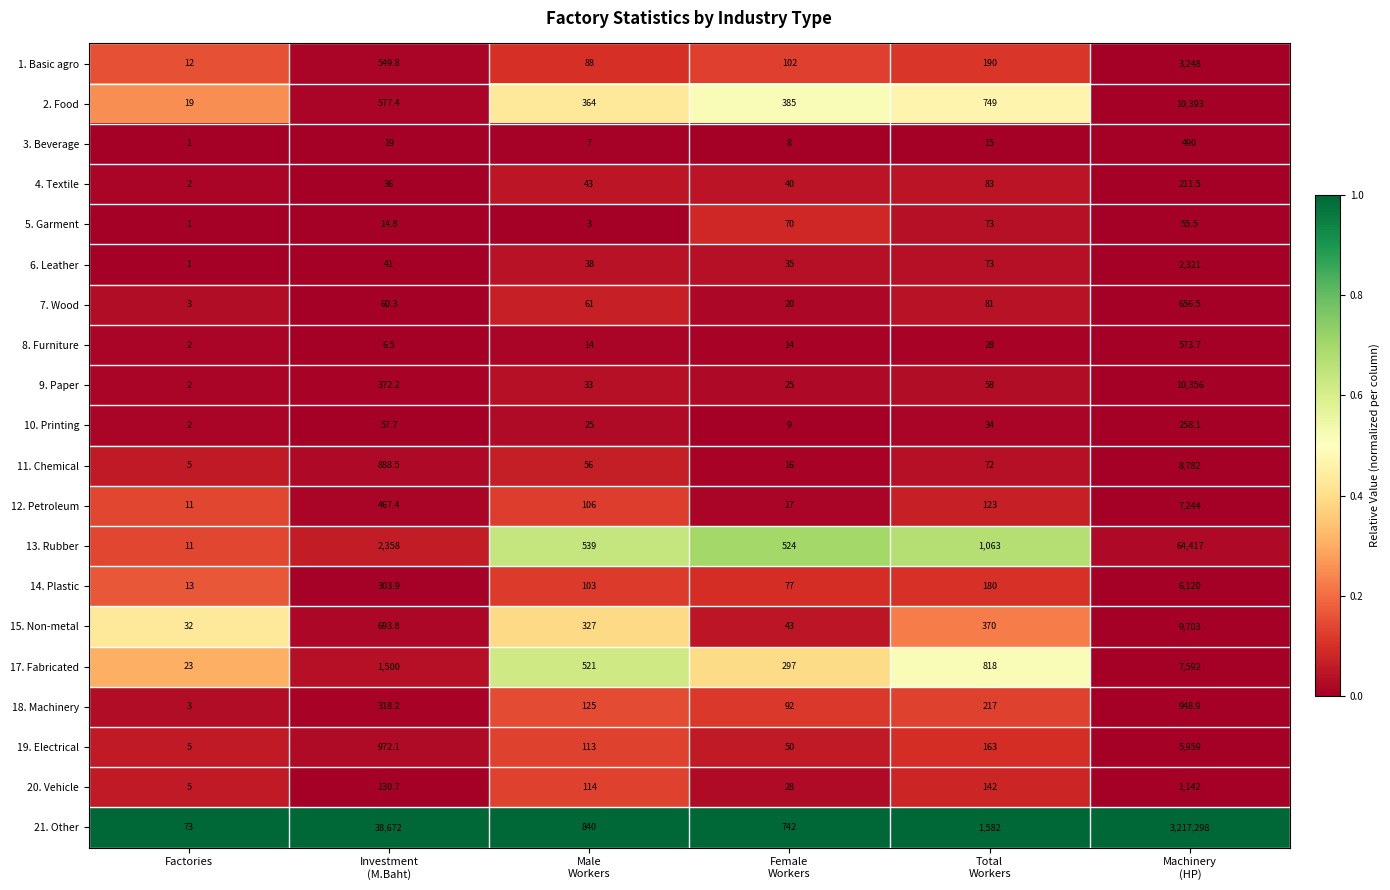

Which series has the largest total across all categories?

21. Other